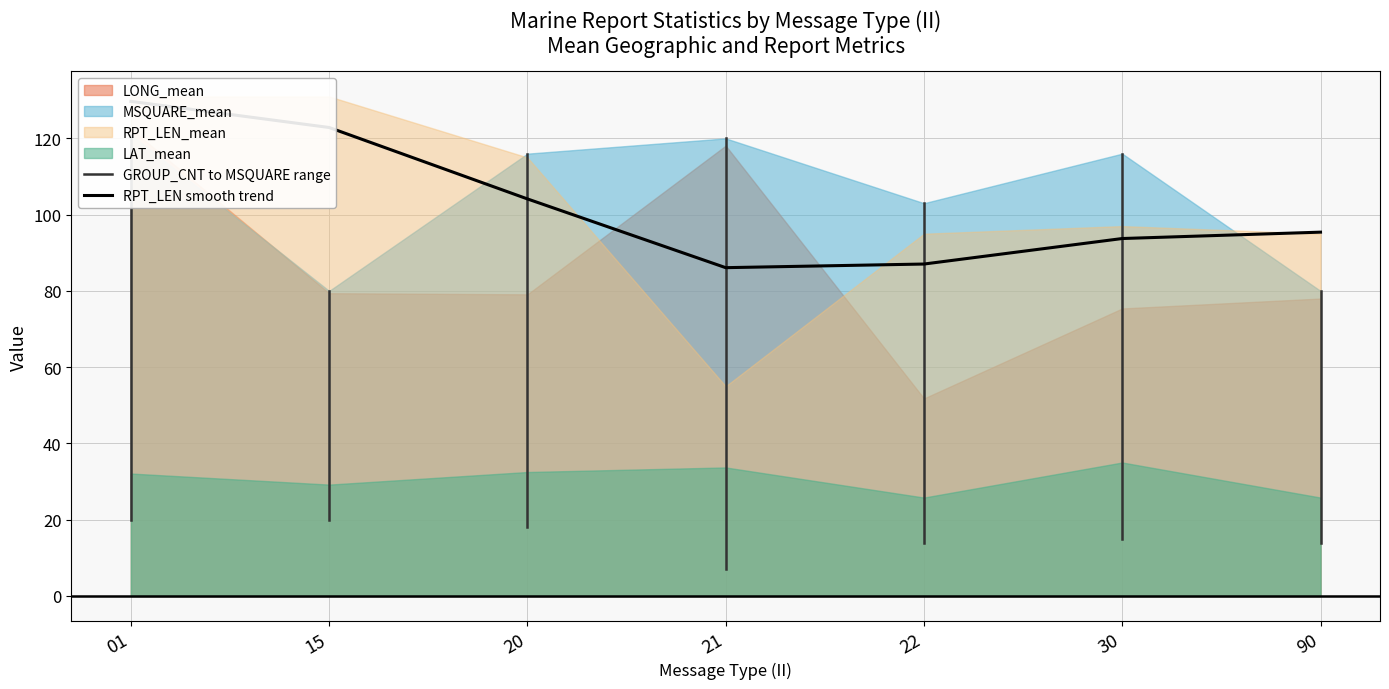

Between 01 and 21, which series saw the biggest shift?

RPT_LEN_mean